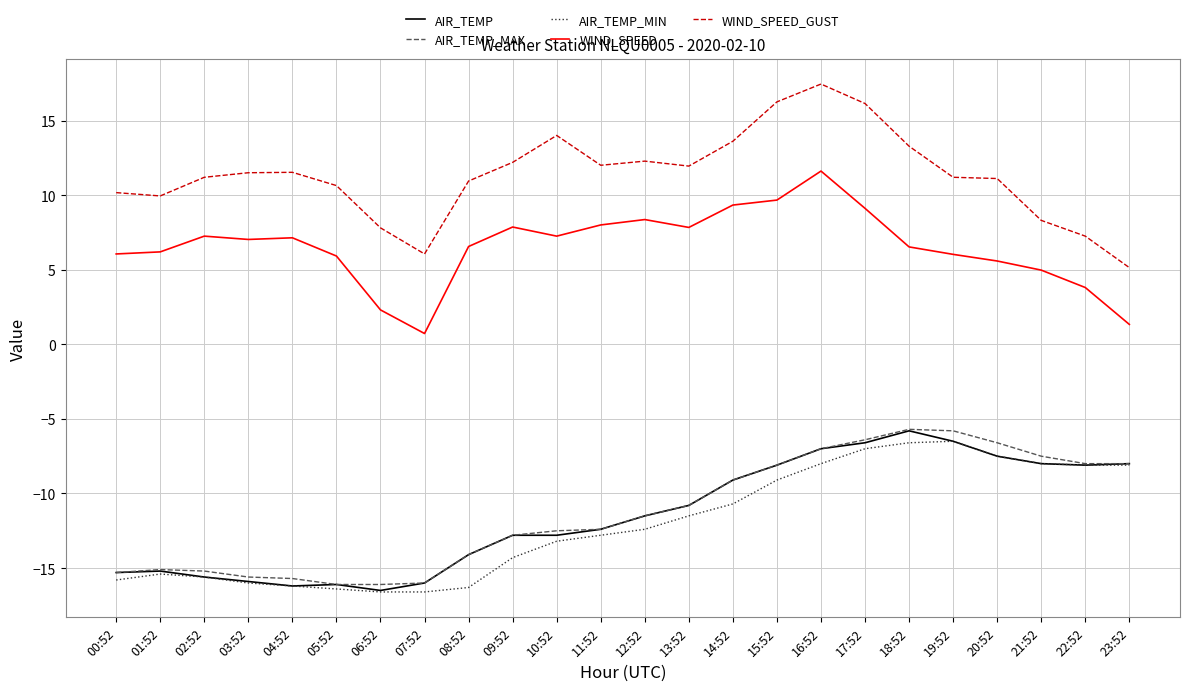

How many values in the AIR_TEMP series are below -11?

13